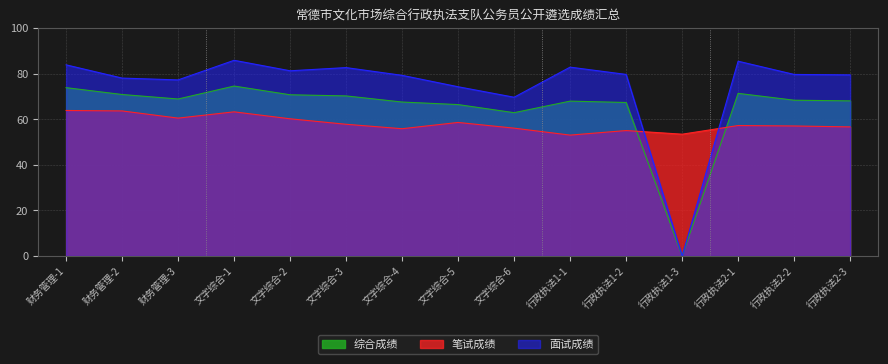

Rank the series by their maximum value, from lowest to highest.

笔试成绩, 综合成绩, 面试成绩